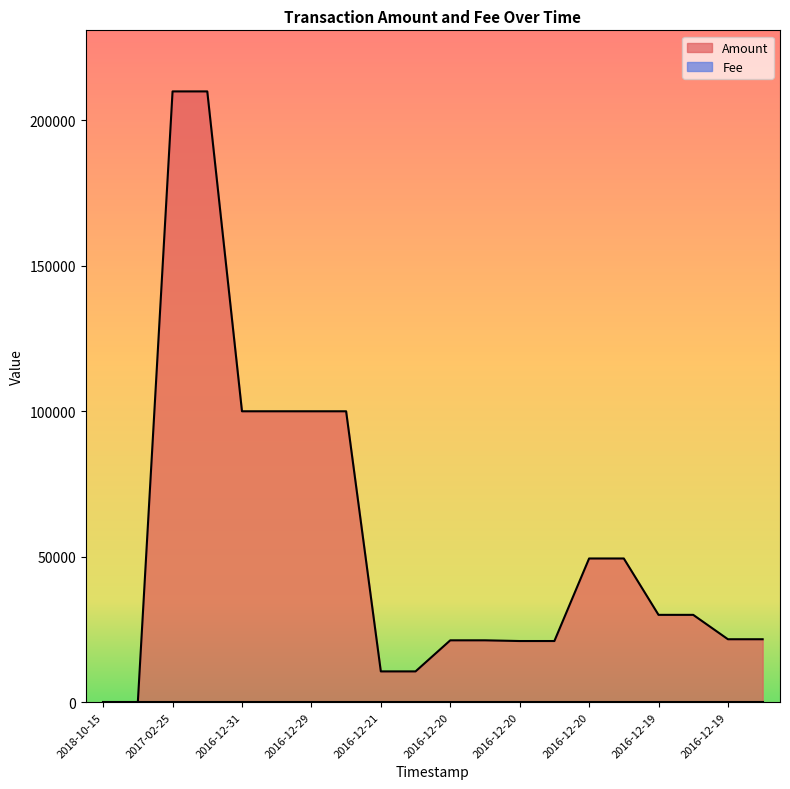

Which series has the largest total across all categories?

Amount